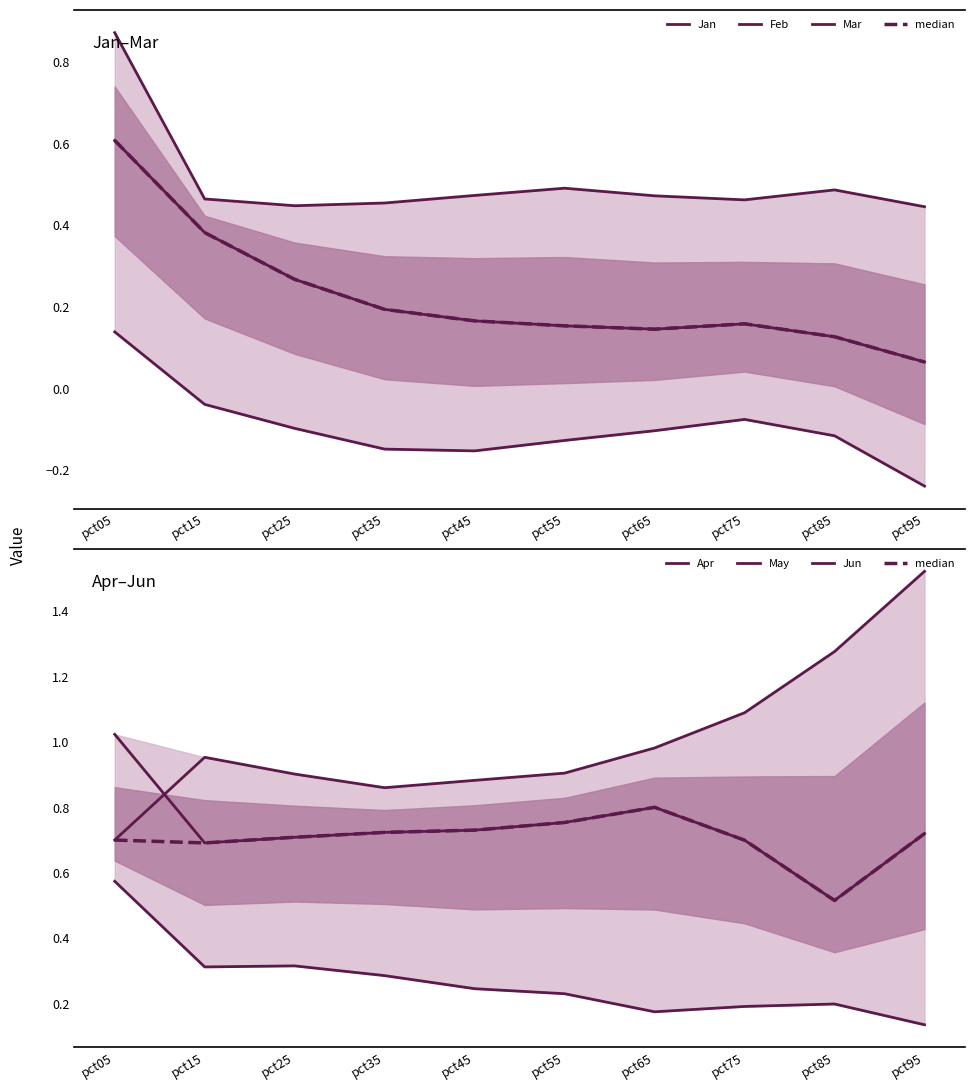

What is the difference between the maximum and minimum values in the Jan series?

0.5